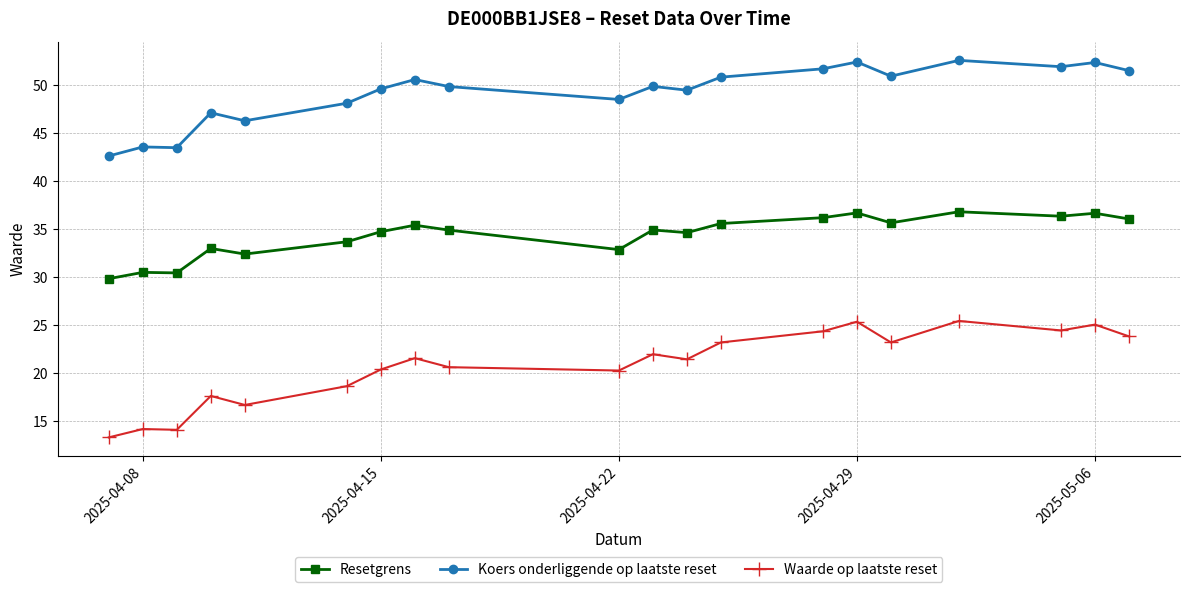

True or false: Waarde op laatste reset and Koers onderliggende op laatste reset cross at least once.

False